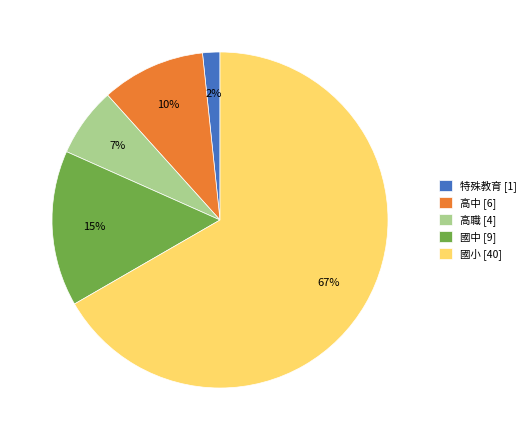

To the nearest percent, what percentage of the pie is 國中 [9]?

15%